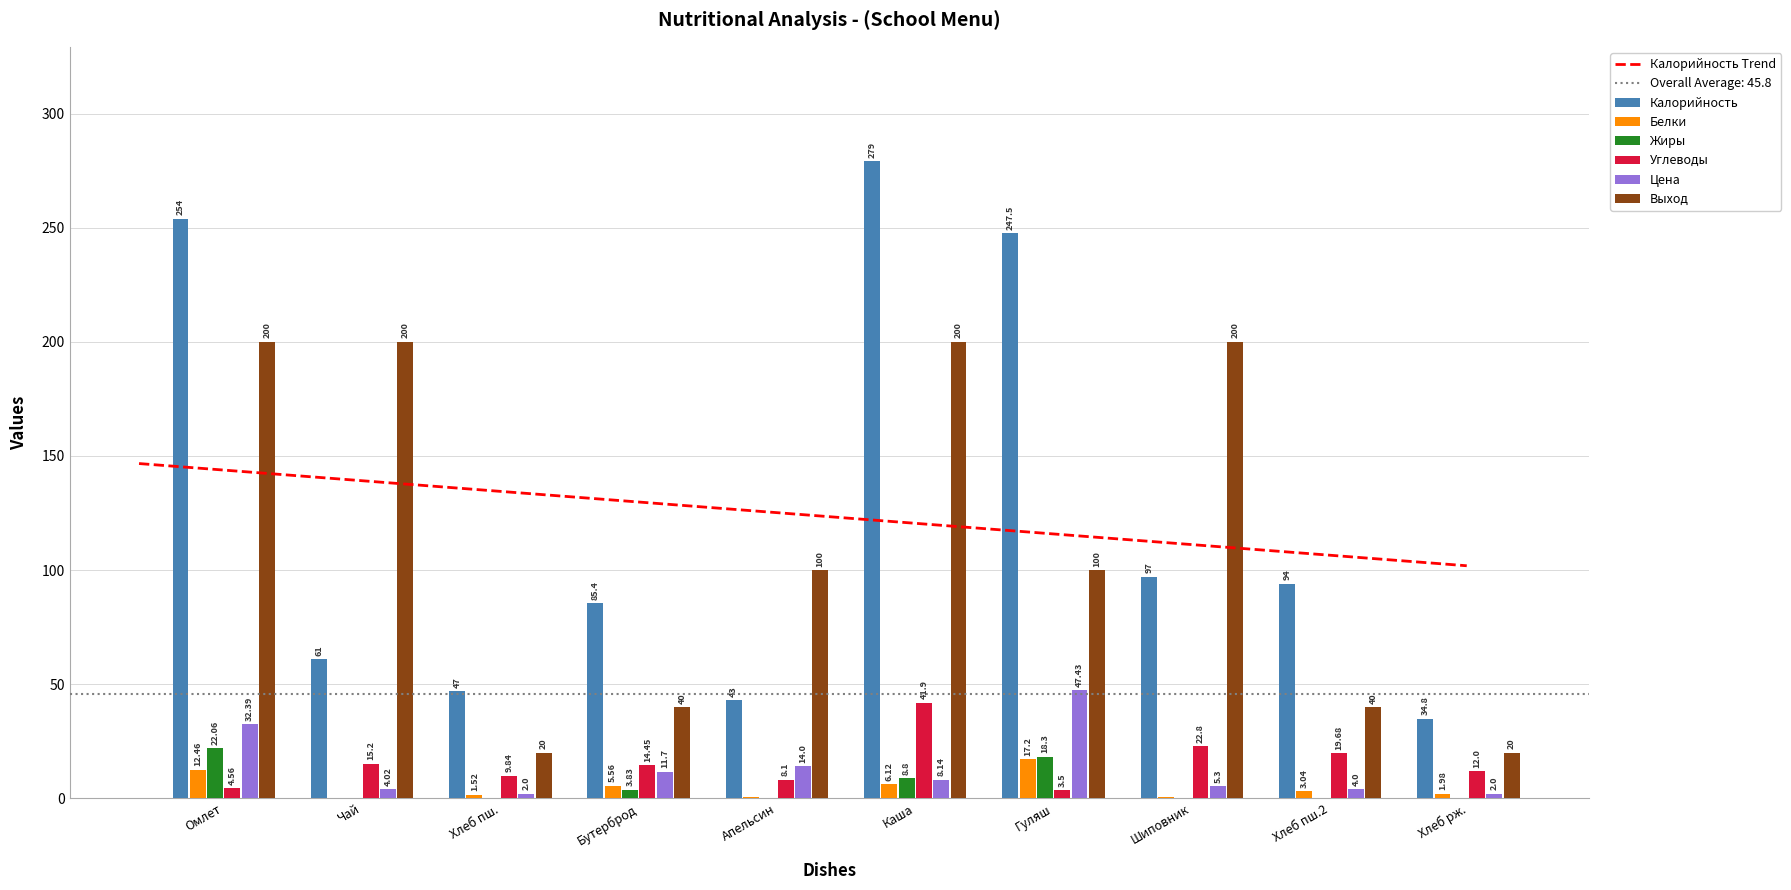

What are all the series names shown in the legend?

Калорийность, Белки, Жиры, Углеводы, Цена, Выход